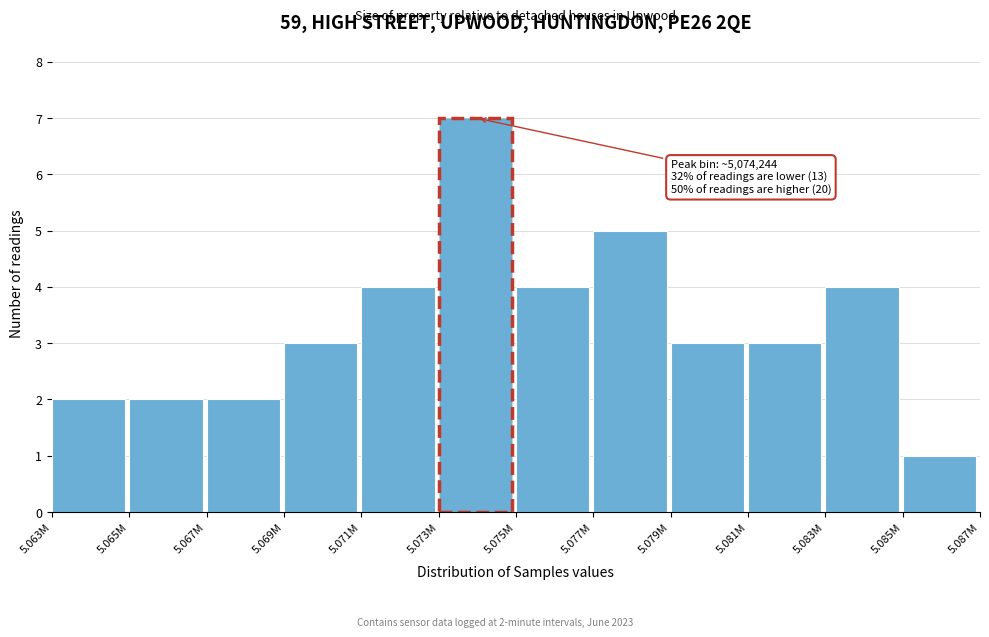

Reading left to right, list all the values displayed in this chart.

5.063M=2	5.065M=2	5.067M=2	5.069M=3	5.071M=4	5.073M=7	5.075M=4	5.077M=5	5.079M=3	5.081M=3	5.083M=4	5.085M=1